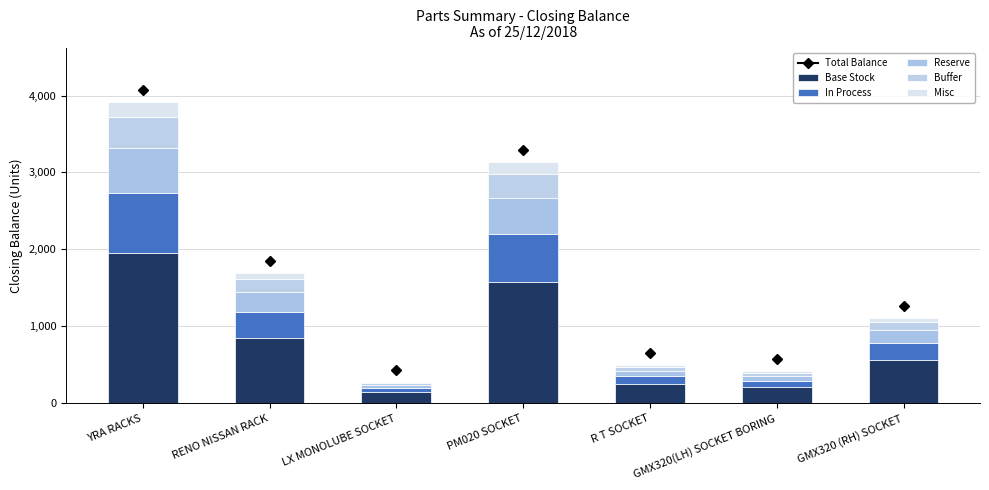

Rank the categories by Reserve value from lowest to highest.

LX MONOLUBE SOCKET, GMX320(LH) SOCKET BORING, R T SOCKET, GMX320 (RH) SOCKET, RENO NISSAN RACK, PM020 SOCKET, YRA RACKS